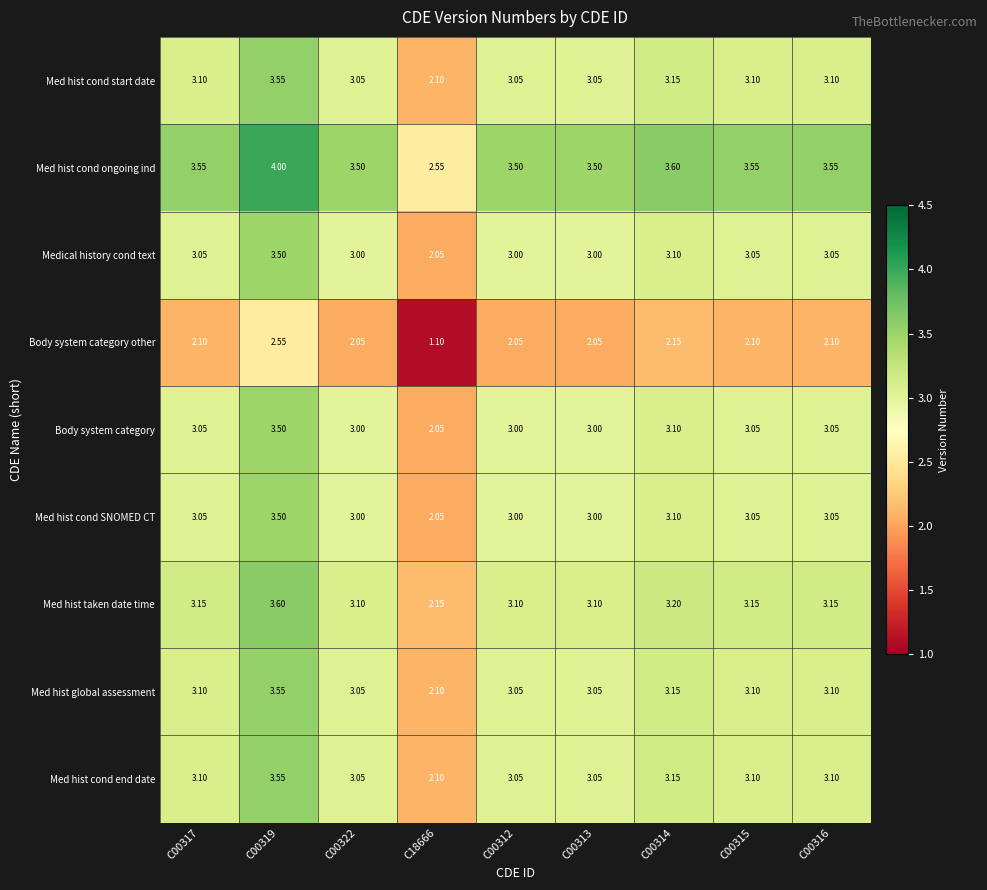

Which series has the largest total across all categories?

Med hist cond ongoing ind